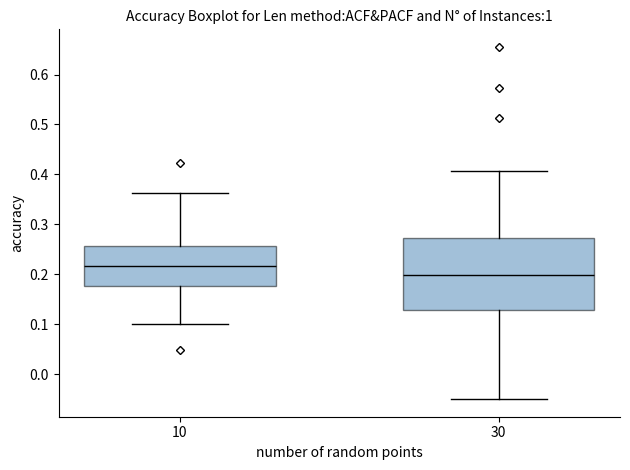

Which box's median line is the lowest?

30